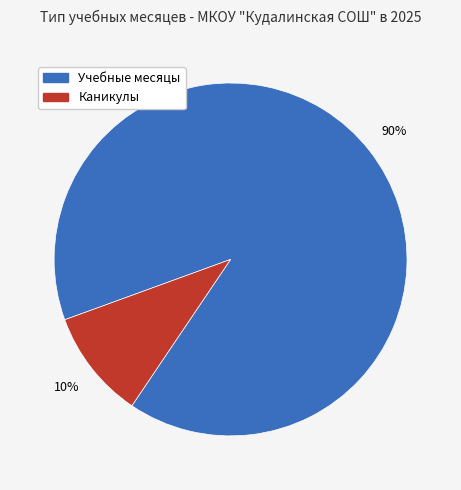

Is there a majority slice in this chart?

Yes